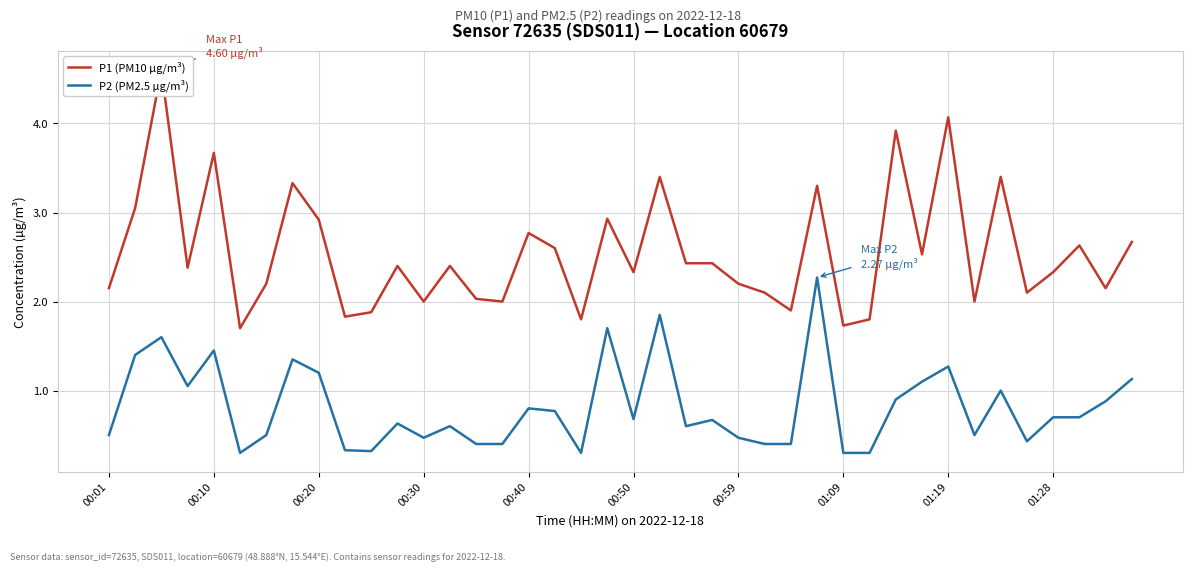

Is it true that P2 (PM2.5 µg/m³) equals 0.4 at 25?

True